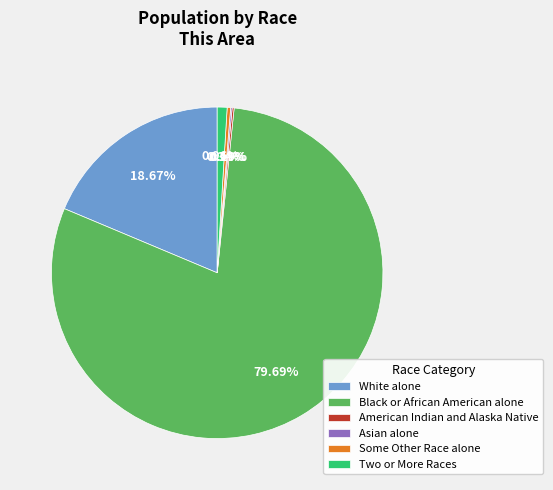

Combined, do Some Other Race alone and Two or More Races account for over 50%?

No